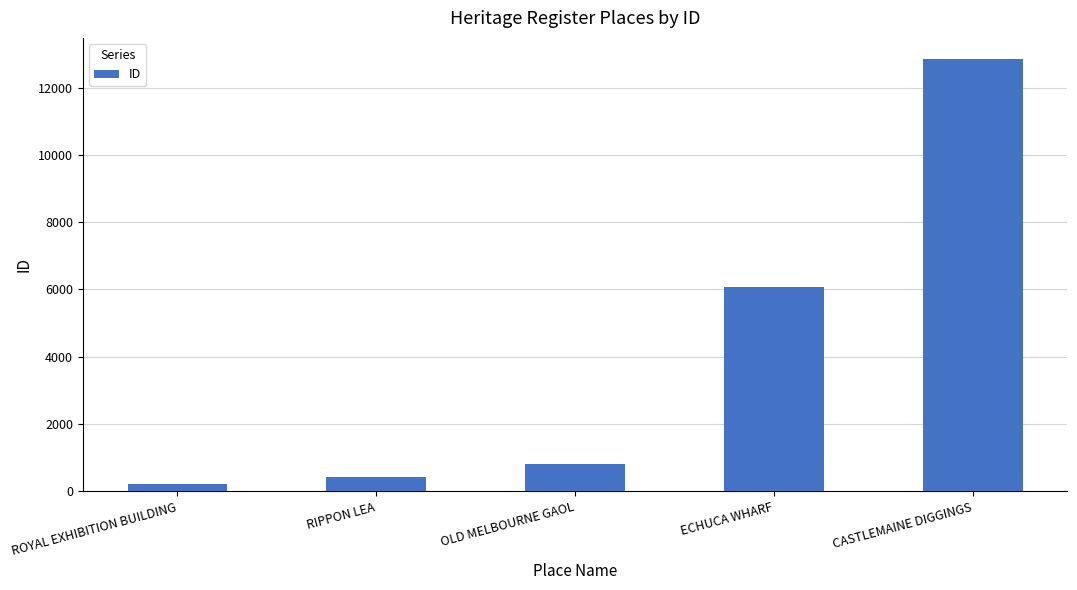

Does the chart contain any negative values?

No